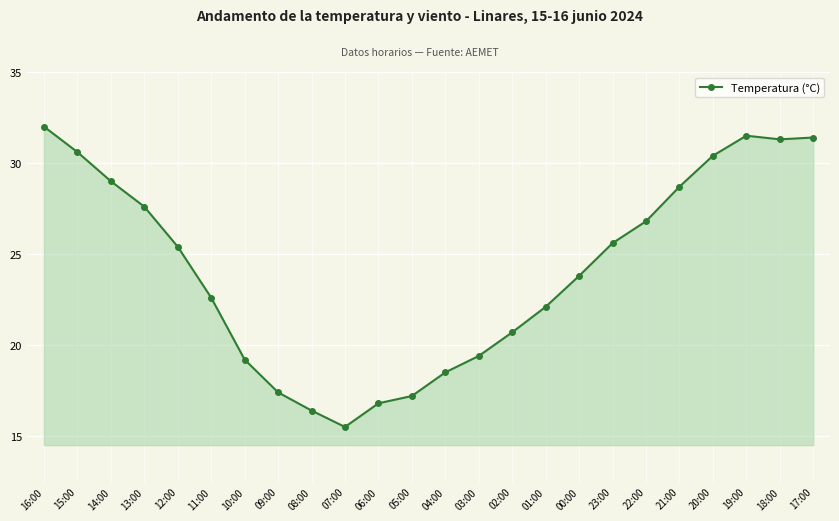

The chart shows a value of 10.2 at 04:00. True or false?

False